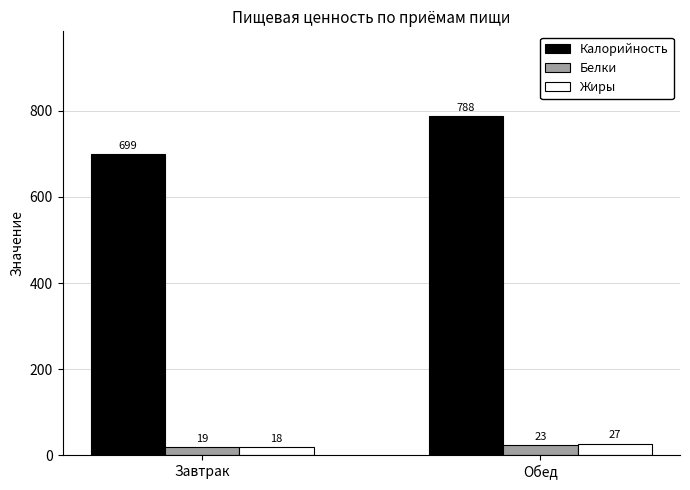

Which category has the highest value across all series?

Обед